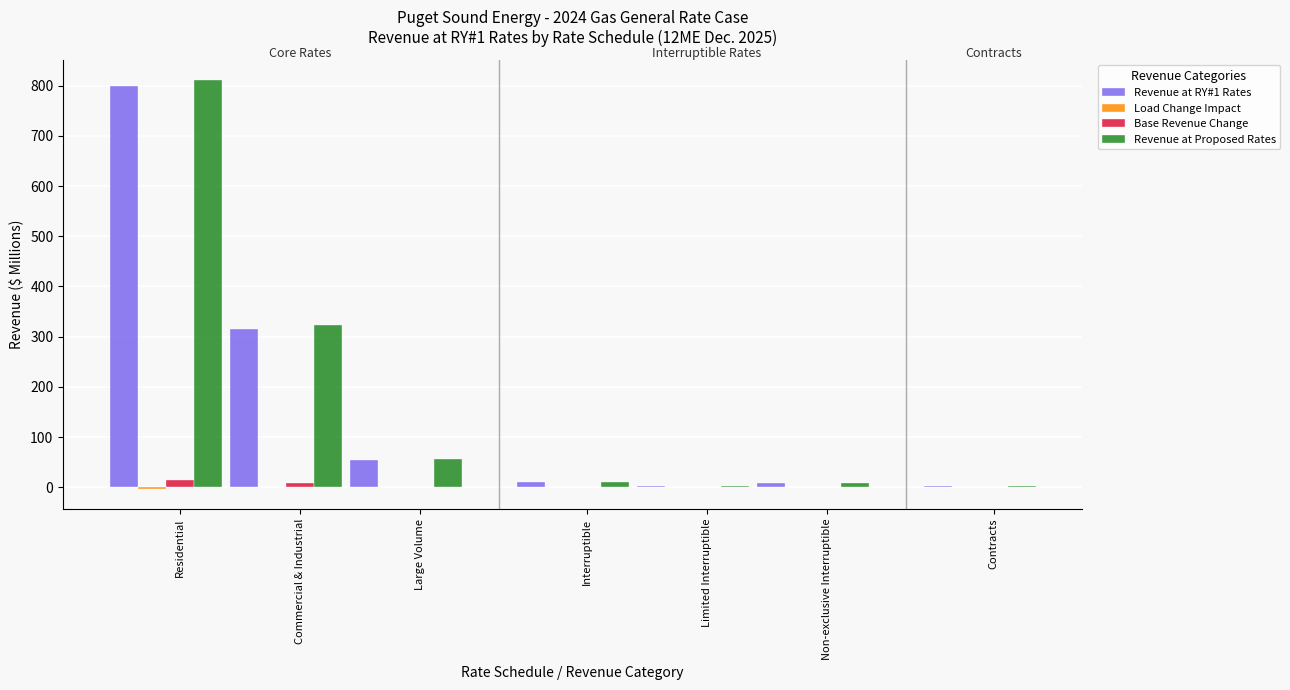

At which label does Revenue at Proposed Rates reach its peak?

Residential